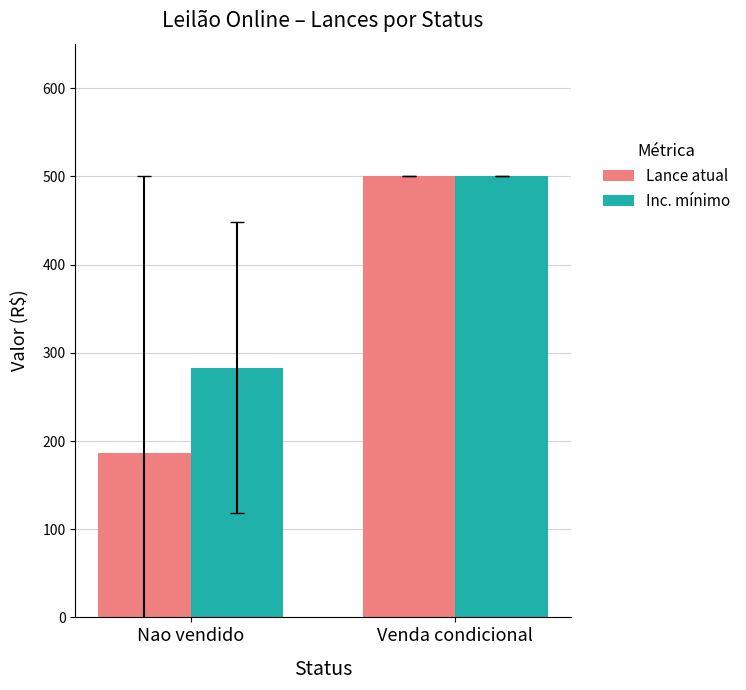

At Nao vendido, list the series in order from largest to smallest.

Inc. mínimo, Lance atual